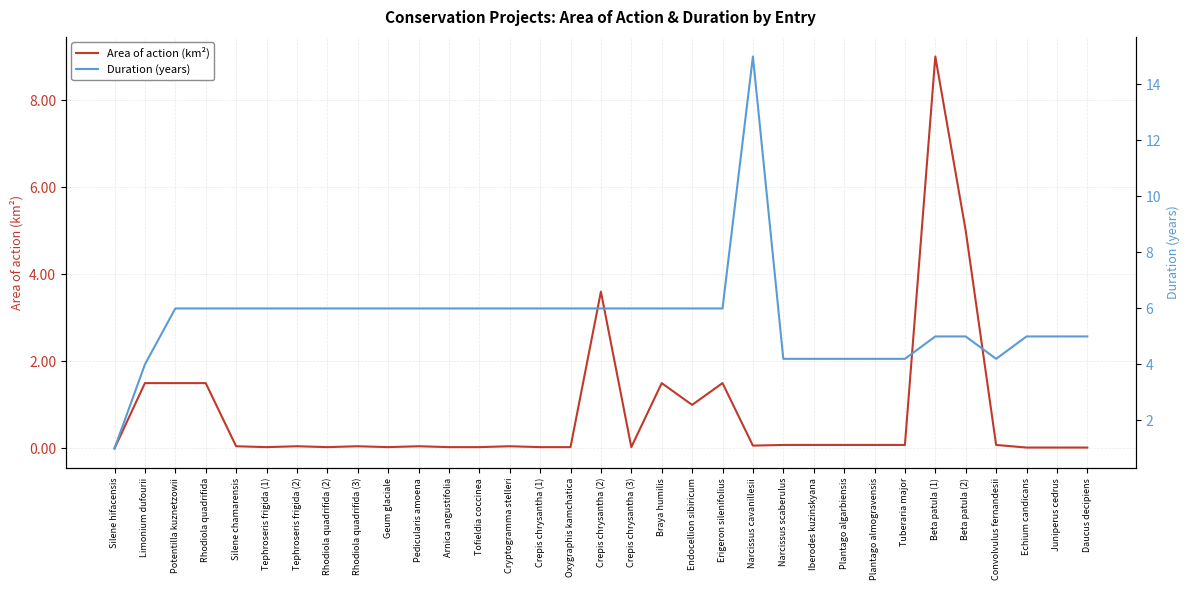

Which series has the largest total across all categories?

Duration (years)